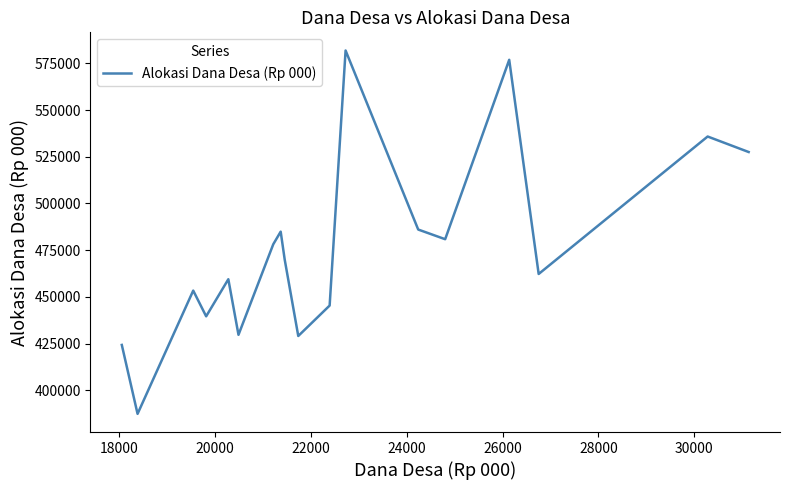

What is the difference between the maximum and minimum values?

194561.5